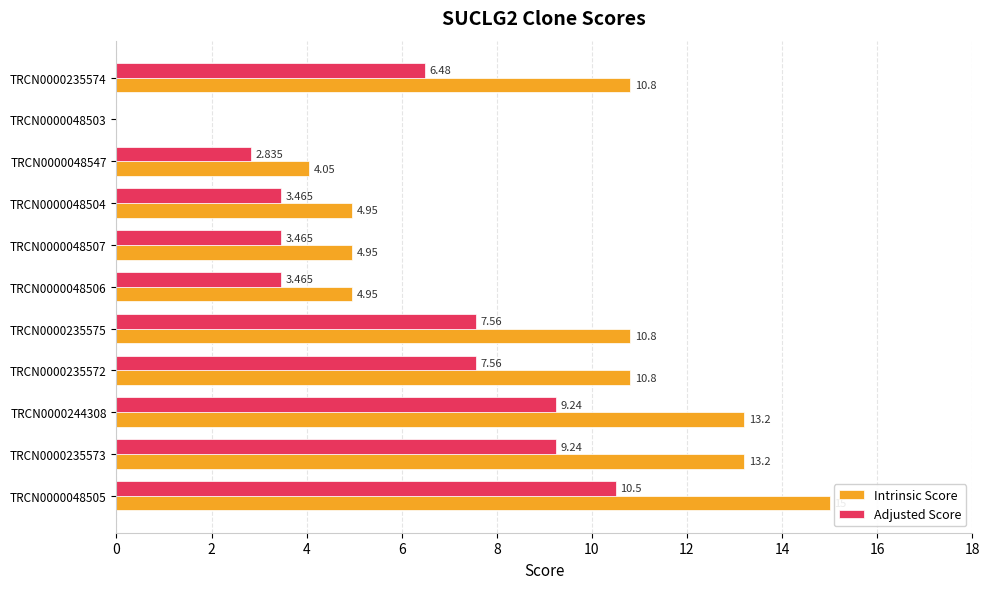

Which series changed the most between TRCN0000244308 and TRCN0000235572?

Intrinsic Score